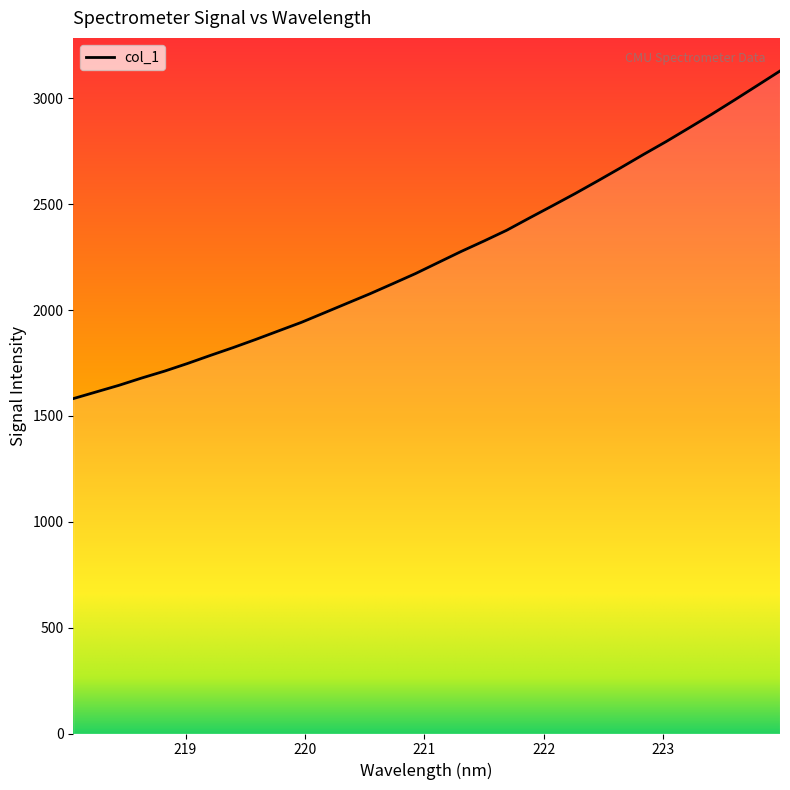

Approximately how many times larger is the value at 218.2508 compared to 219.2067?

0.9